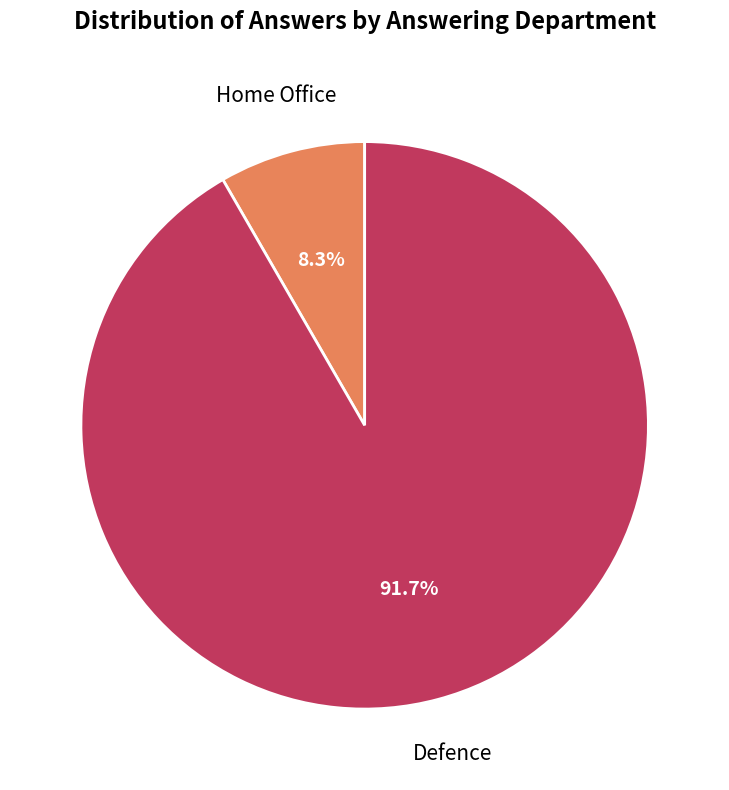

To the nearest percent, what is the combined percentage of Defence and Home Office?

100%